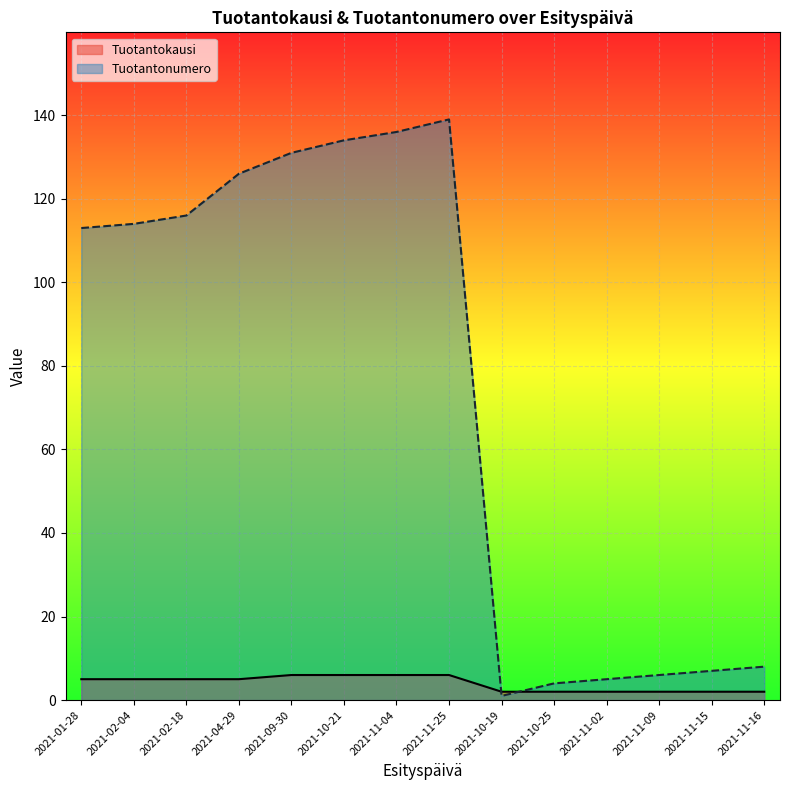

What position from the right is 2021-04-29?

11